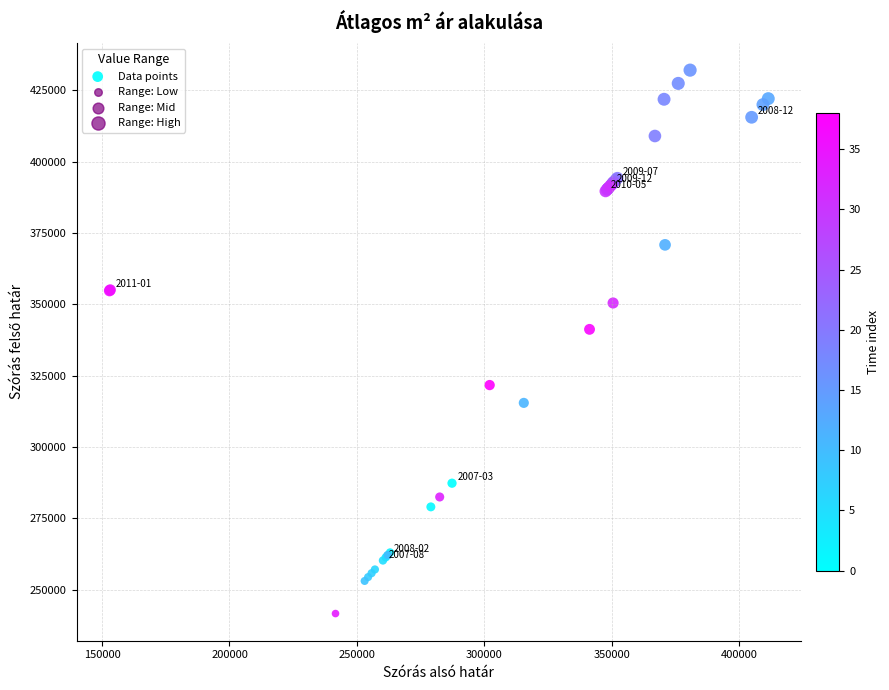

What Y value in the scatter plot is closest to 336843?

341224